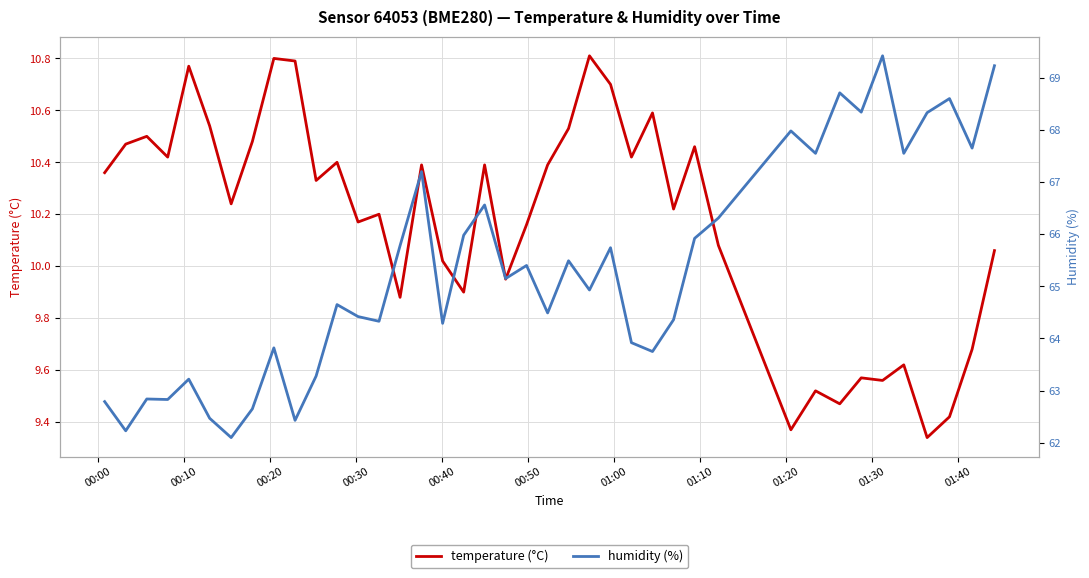

The humidity (%) series shows 90.2 at 24. True or false?

False